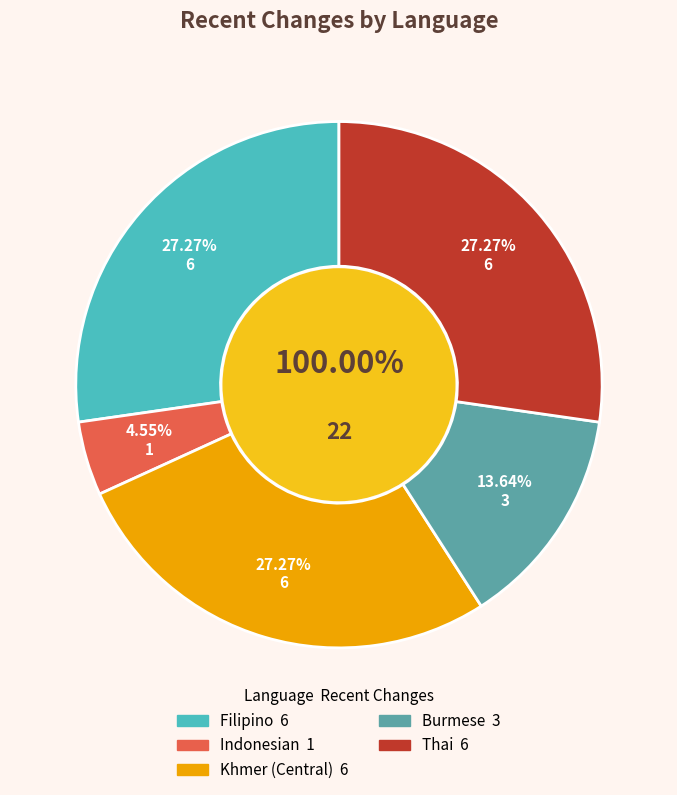

What percentage is the Indonesian slice, to the nearest percent?

5%